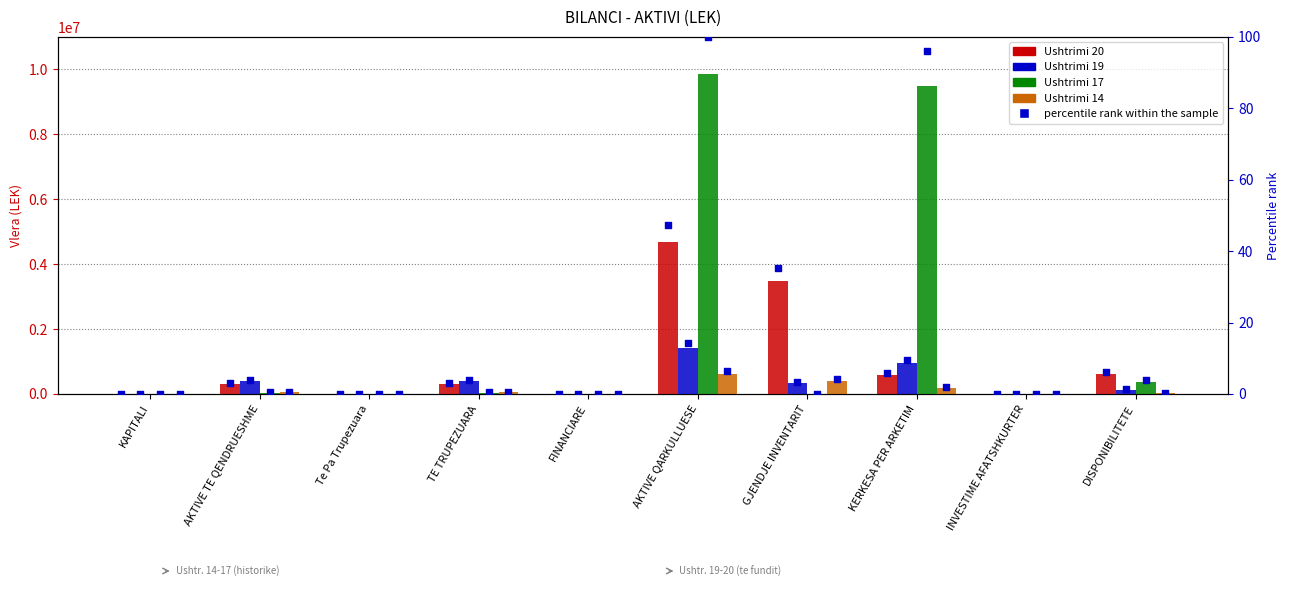

Which series contains the highest Y value?

Ushtrimi 17